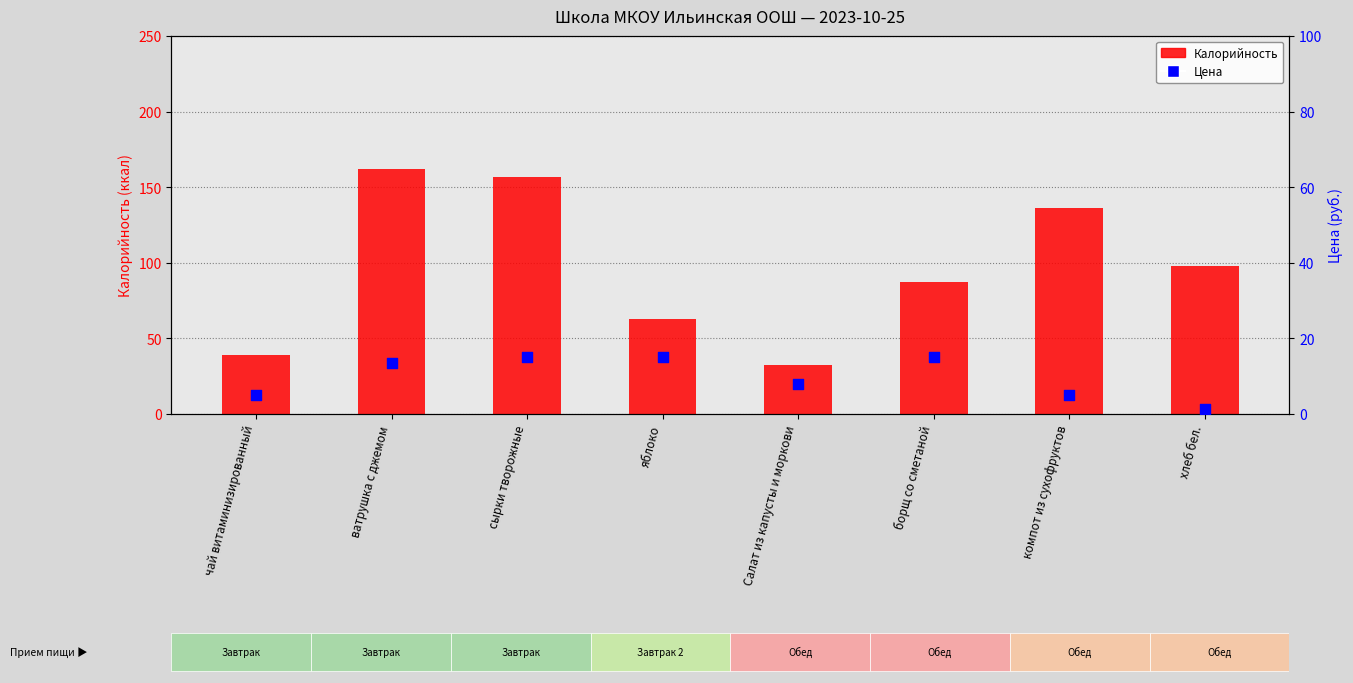

What are all the series names shown in the legend?

Калорийность, Цена